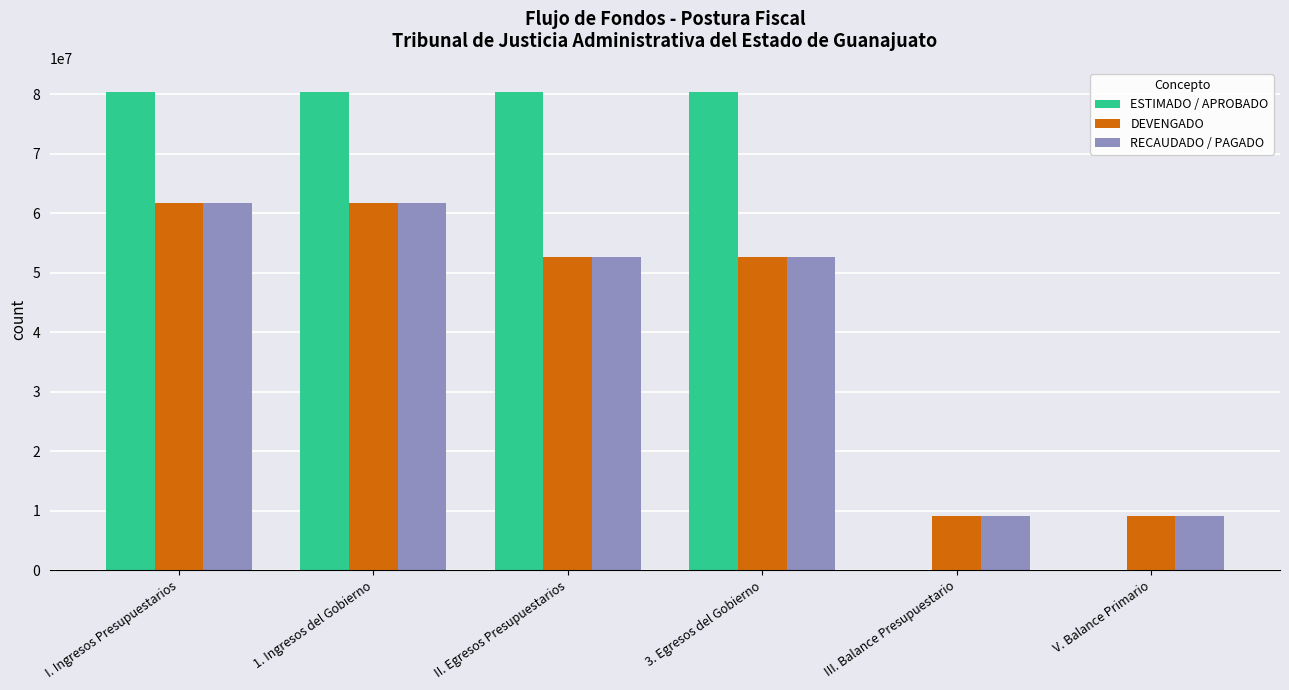

What is the spread (max minus min) of values at V. Balance Primario?

9078160.8